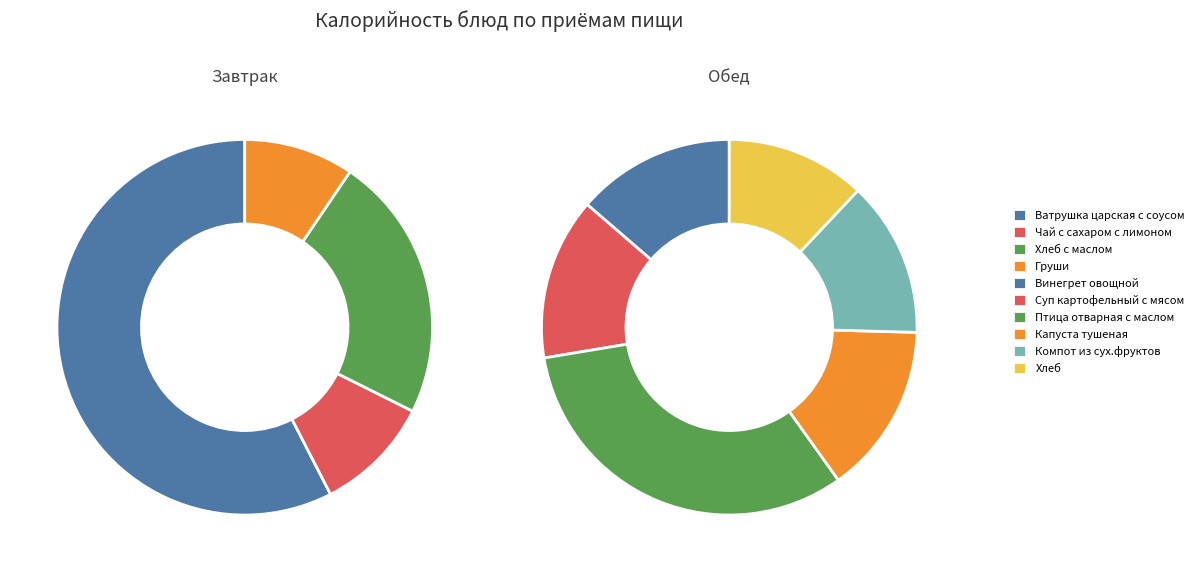

To the nearest percent, what is the average slice percentage?

10%